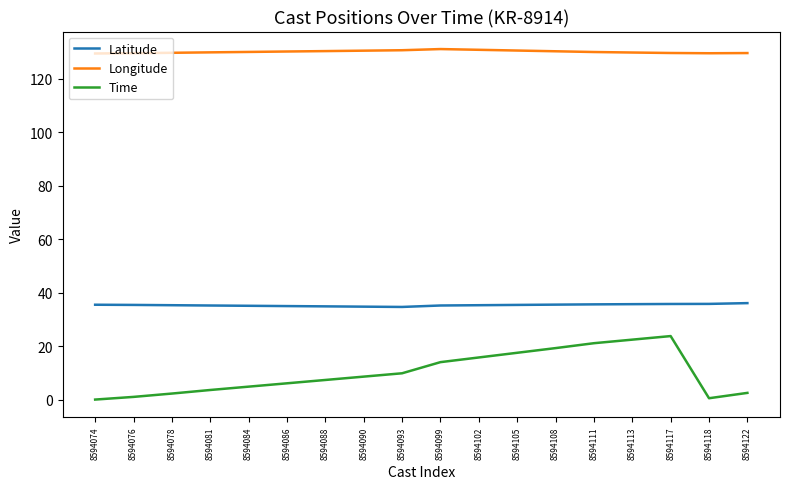

What is the maximum value shown in the chart?

131.1